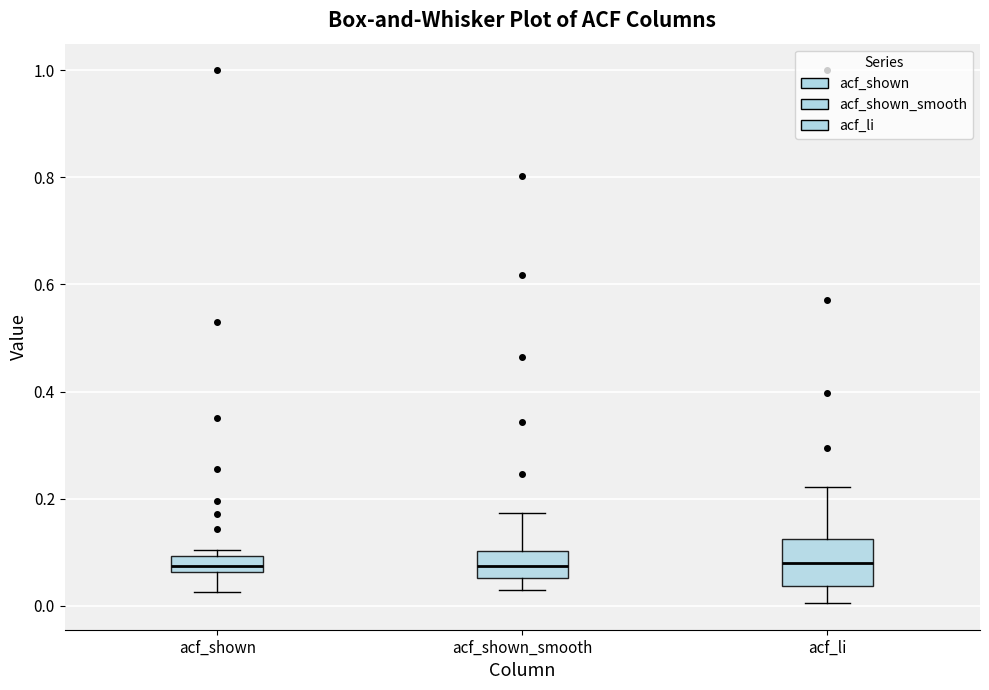

Reading left to right, read every box against the y-axis: the position of its median line, the range the box covers, and the ends of its whiskers. The values are not printed on the chart, so give them approximately, as read against the axis.

acf_shown: median 0.08, box 0.06 to 0.10, whiskers 0.02 to 0.10 (just above the box's upper edge)
acf_shown_smooth: median 0.08, box 0.06 to 0.10, whiskers 0.02 to 0.18
acf_li: median 0.08, box 0.04 to 0.12, whiskers 0.00 to 0.22